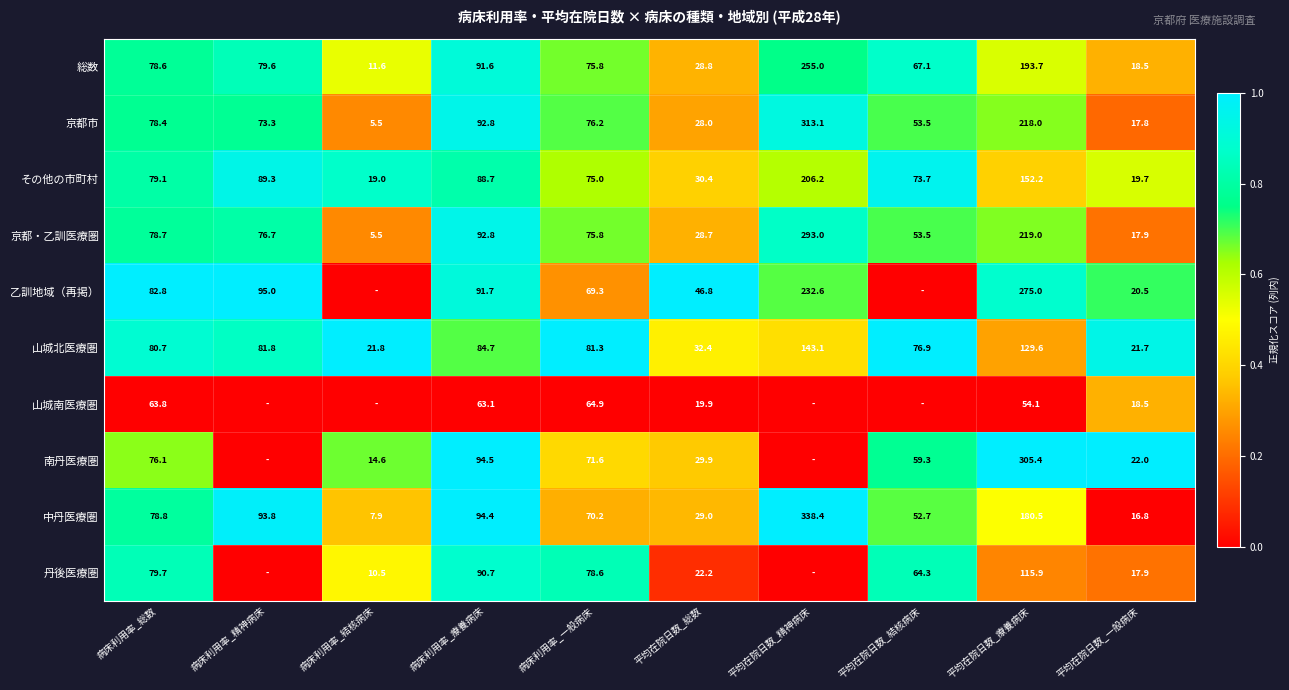

Rank the categories by 京都市 value from highest to lowest.

平均在院日数_精神病床, 平均在院日数_療養病床, 病床利用率_療養病床, 病床利用率_総数, 病床利用率_一般病床, 病床利用率_精神病床, 平均在院日数_結核病床, 平均在院日数_総数, 平均在院日数_一般病床, 病床利用率_結核病床